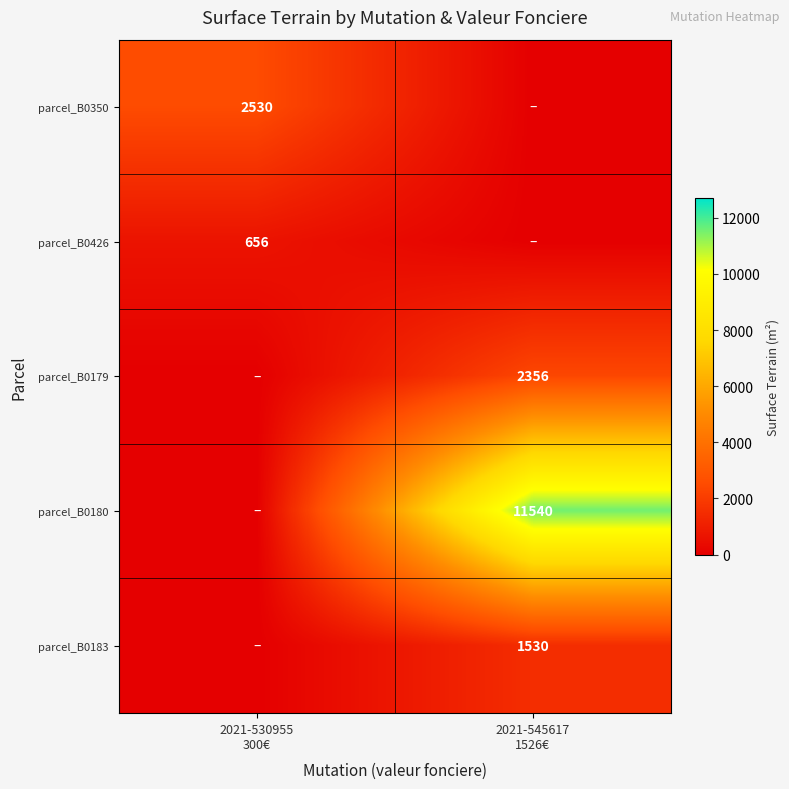

Count the parcel_B0180 values in the range 0 to 11540.

2